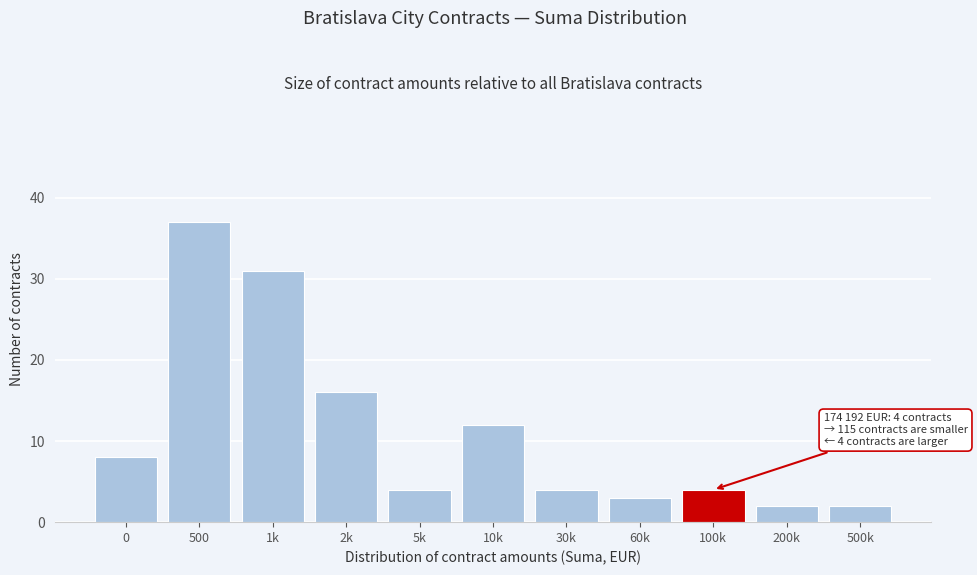

Reading left to right, what are all the values shown in this chart?

8	37	31	16	4	12	4	3	4	2	2